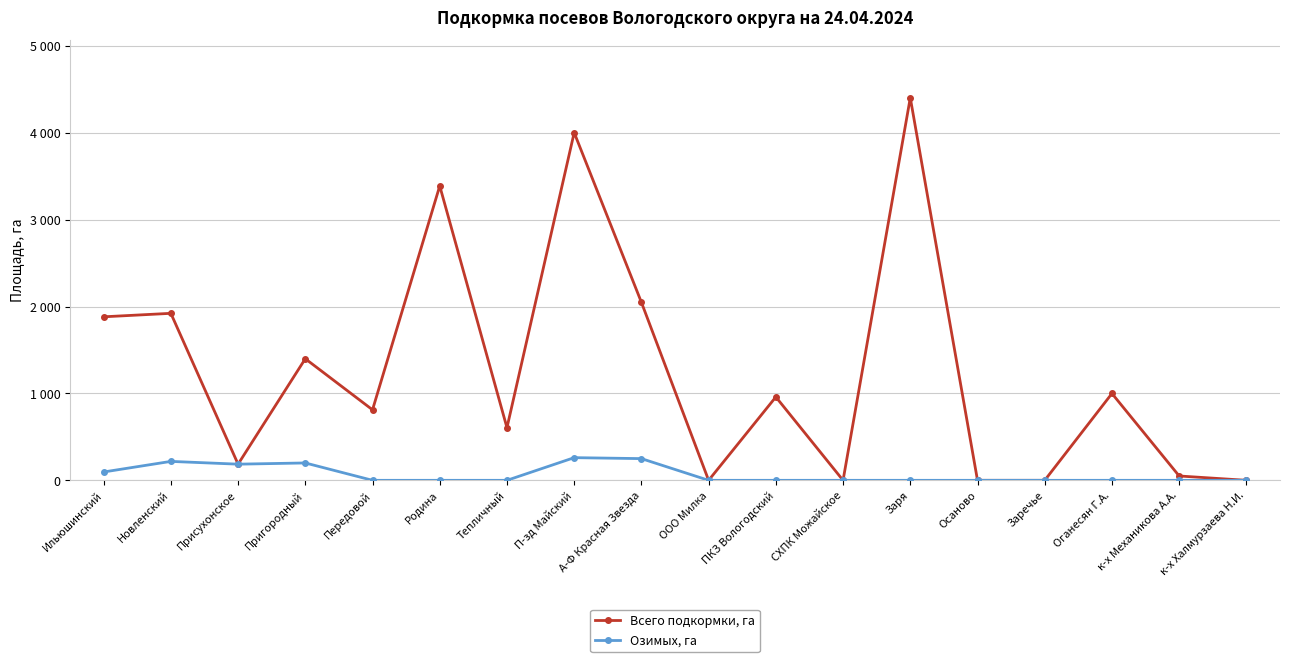

What are all the series names shown in the legend?

Всего подкормки, га, Озимых, га